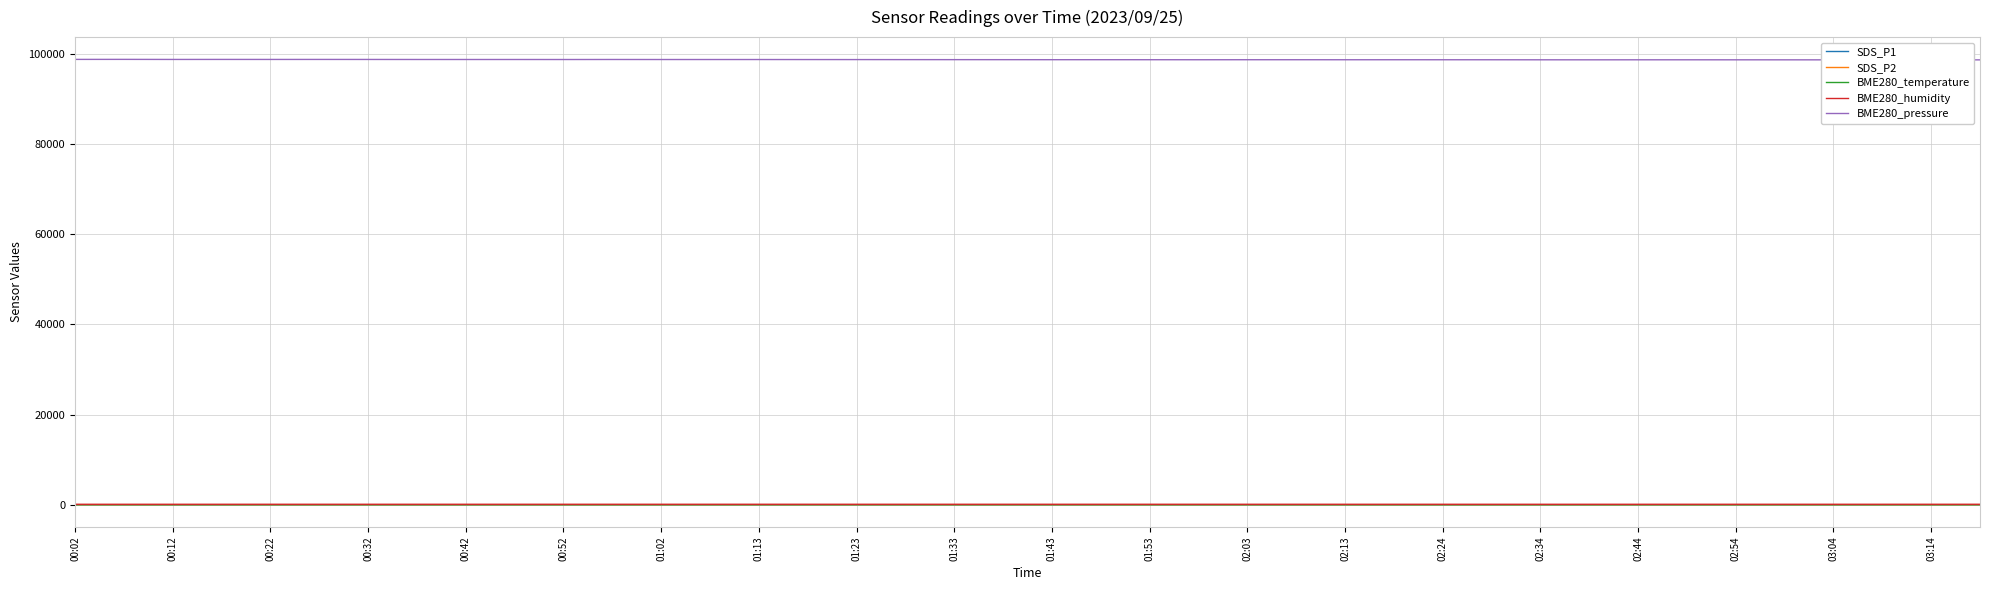

What is the sum of all BME280_temperature values?

324.1